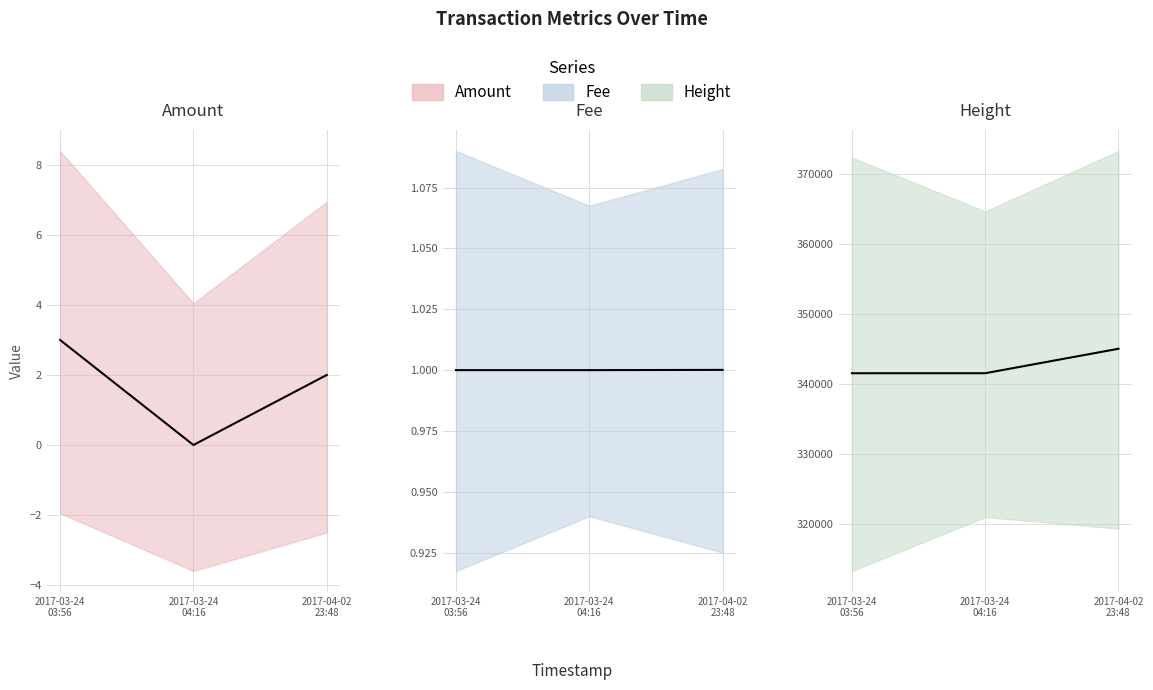

What is the lowest value of the Height series?

341519.0